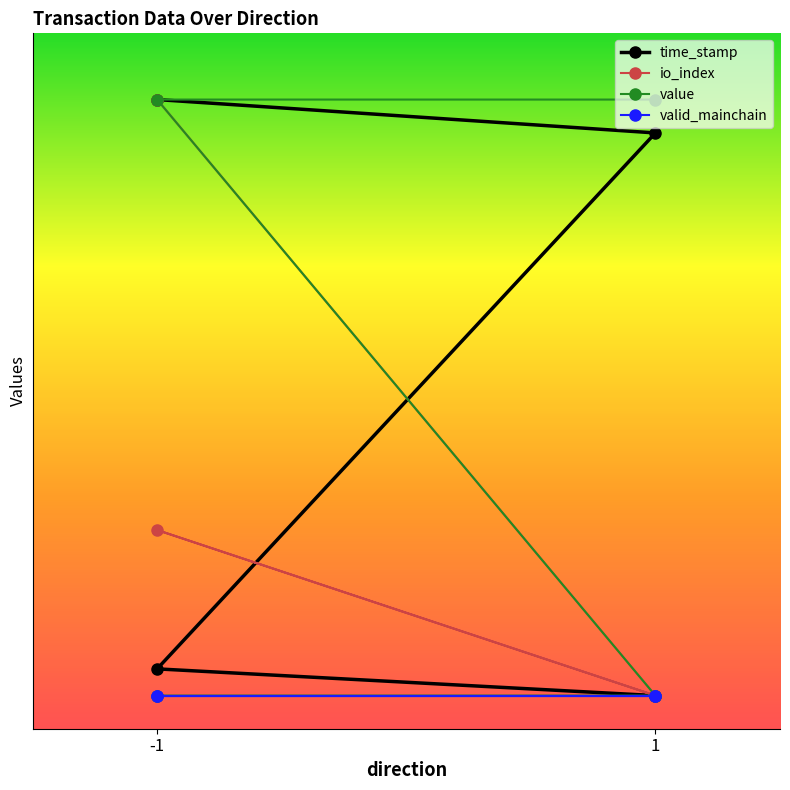

Which has a higher value, 1 or -1?

-1